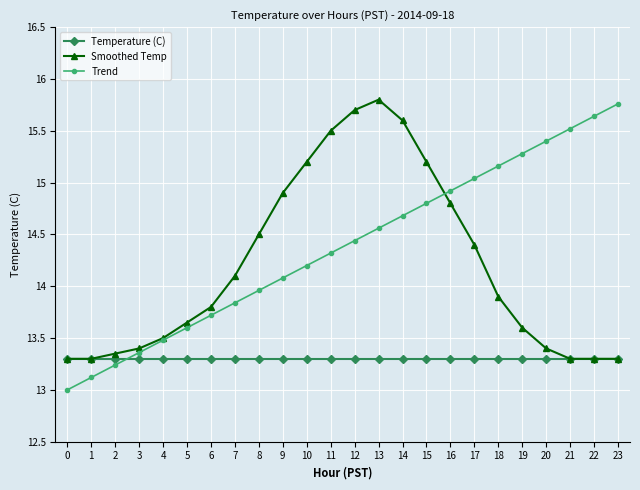

How many distinct data groups are displayed?

3